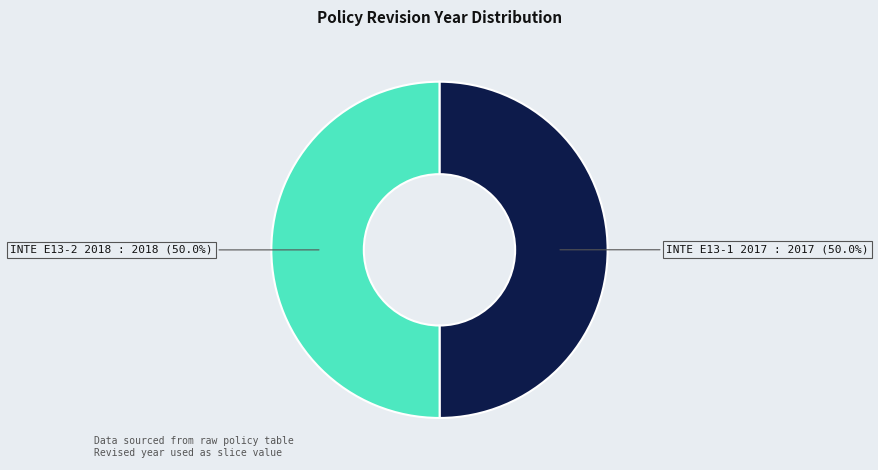

Is it true that INTE E13-2 2018 is 57% of the pie?

False